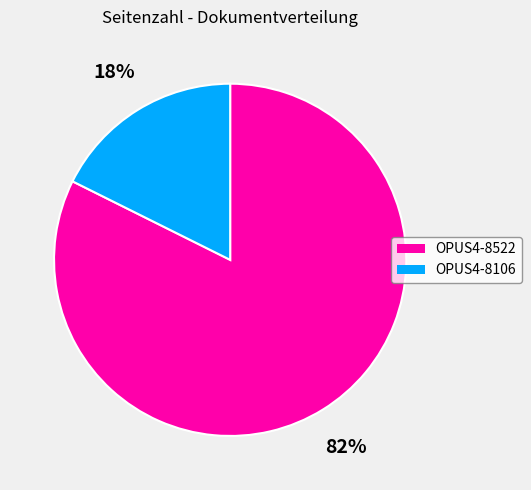

Is it true that OPUS4-8106 is 18% of the pie?

True